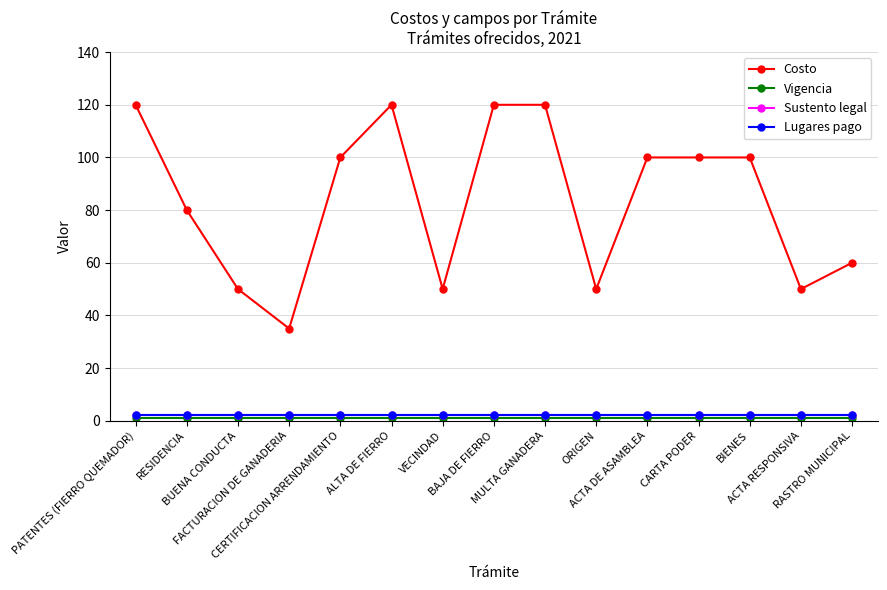

Where is Lugares pago nearest to the value 2?

PATENTES (FIERRO QUEMADOR)